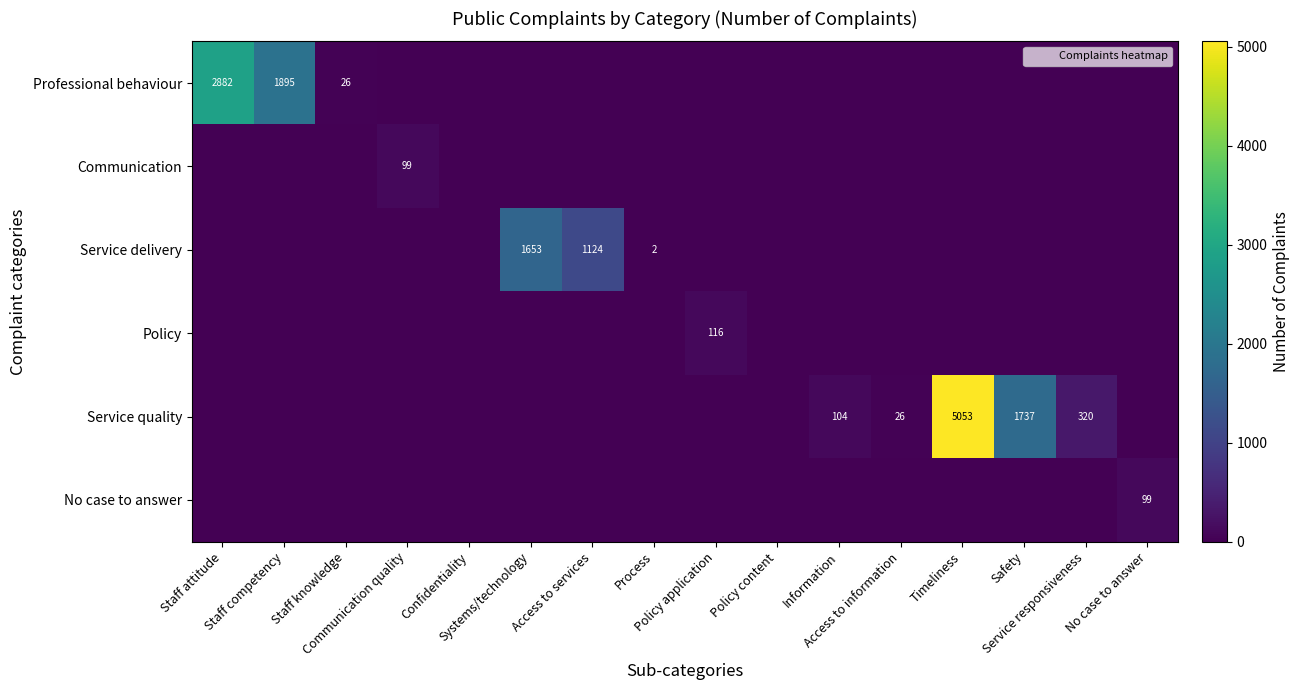

Which label corresponds to the largest value in the chart?

Timeliness